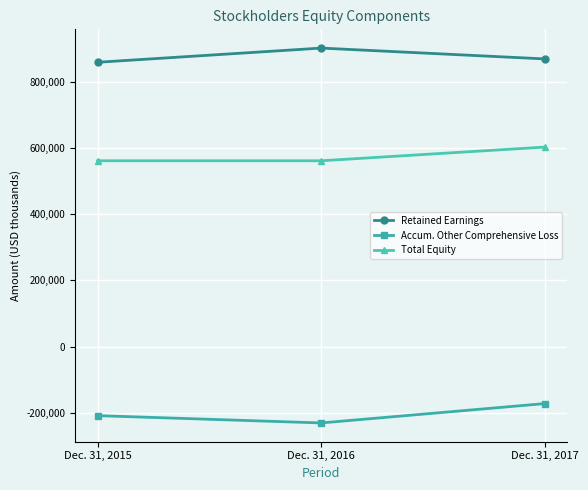

At which label does Accum. Other Comprehensive Loss reach its peak?

Dec. 31, 2017